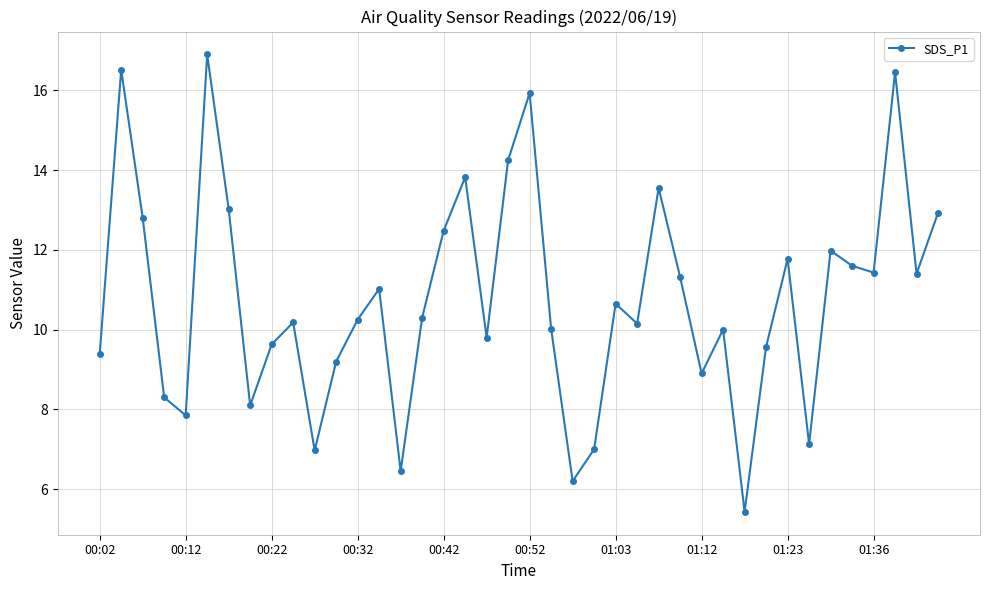

What is the maximum value shown in the chart?

16.9